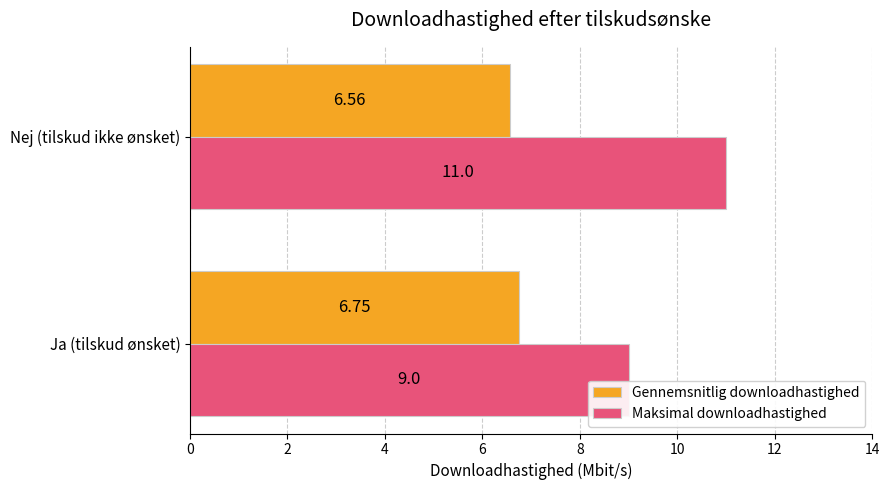

Where is Gennemsnitlig downloadhastighed nearest to the value 6?

Nej (tilskud ikke ønsket)